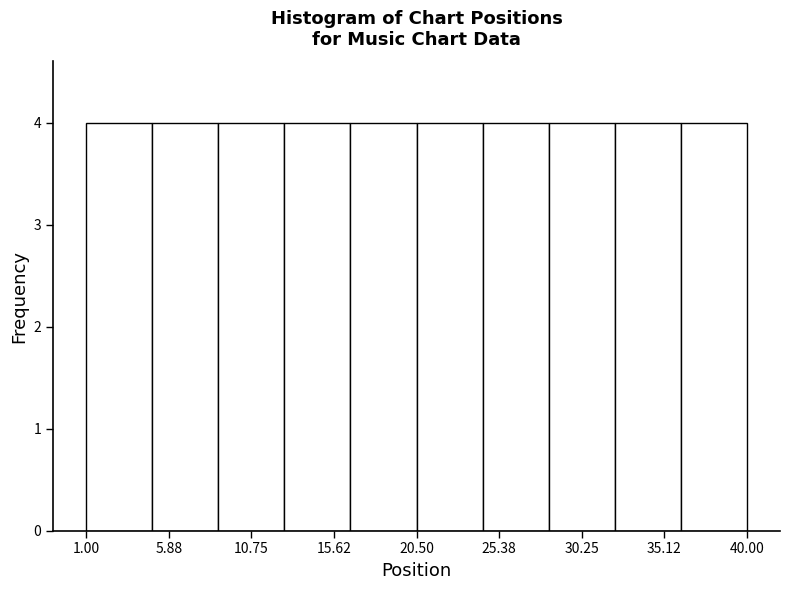

What is the height of the bar covering 8.8 to 12.7 on the x-axis? Neither the bar edges nor the heights are printed on the chart, so give them approximately, as read against the axes.

4